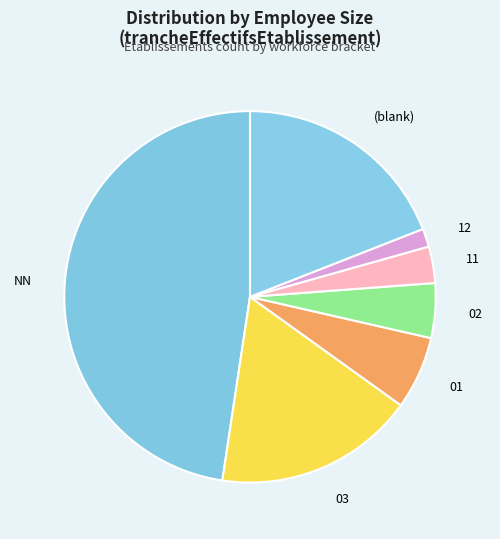

Which slice is the largest?

NN